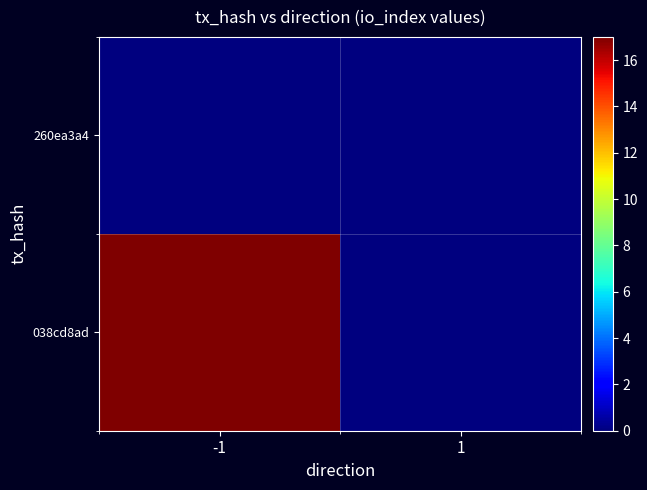

How many data points does each series have?

2